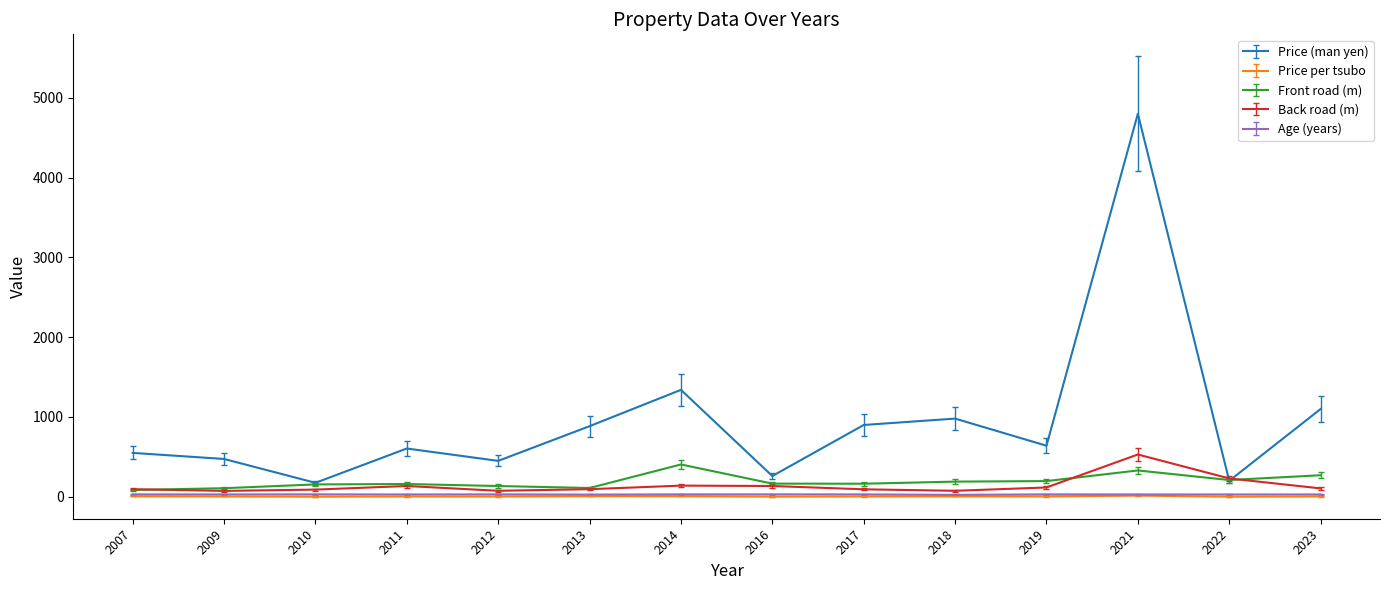

The value of Price (man yen) at 2019 is 640.0. True or false?

True